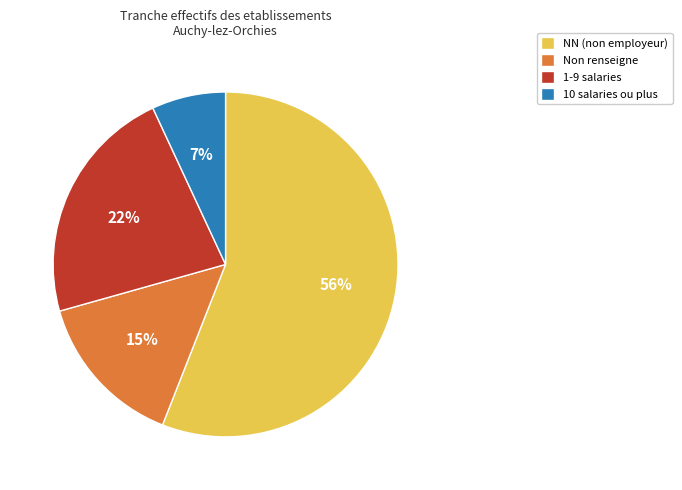

Which has a higher value, 10 salaries ou plus or 1-9 salaries?

1-9 salaries